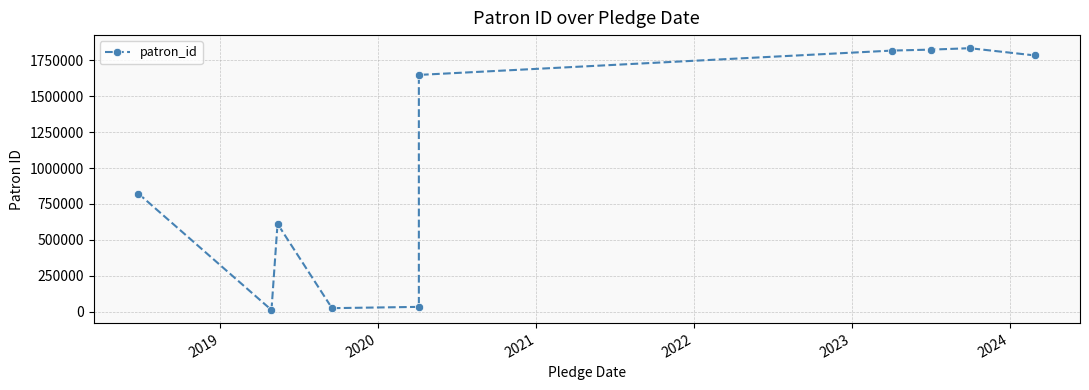

What is the greatest value displayed?

1834905